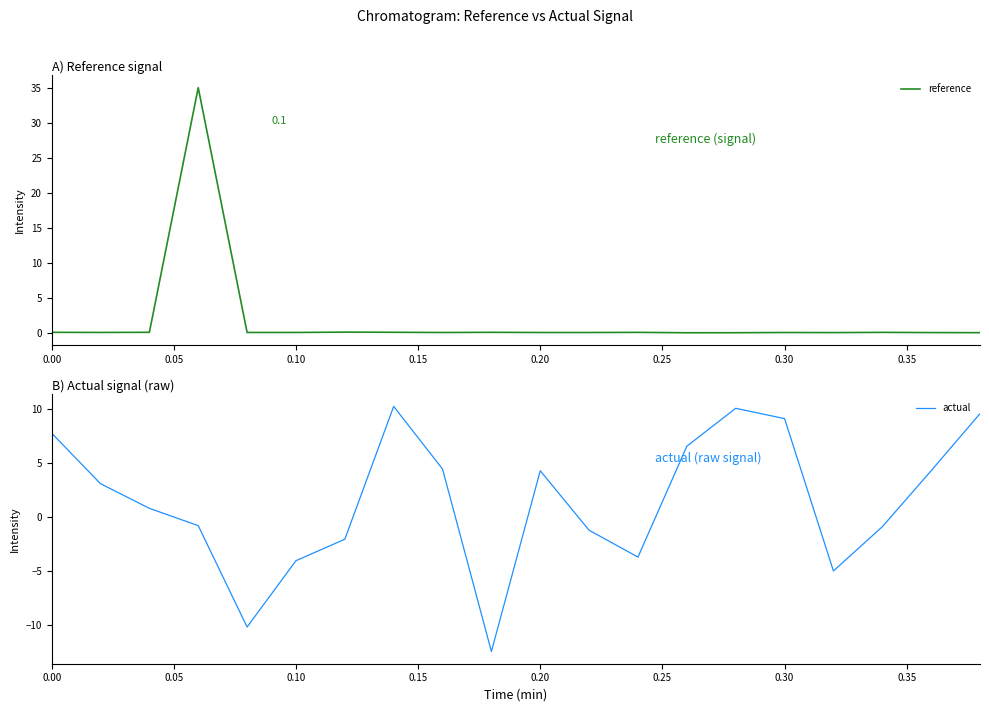

The reference series shows 0.1 at 0.00. True or false?

True